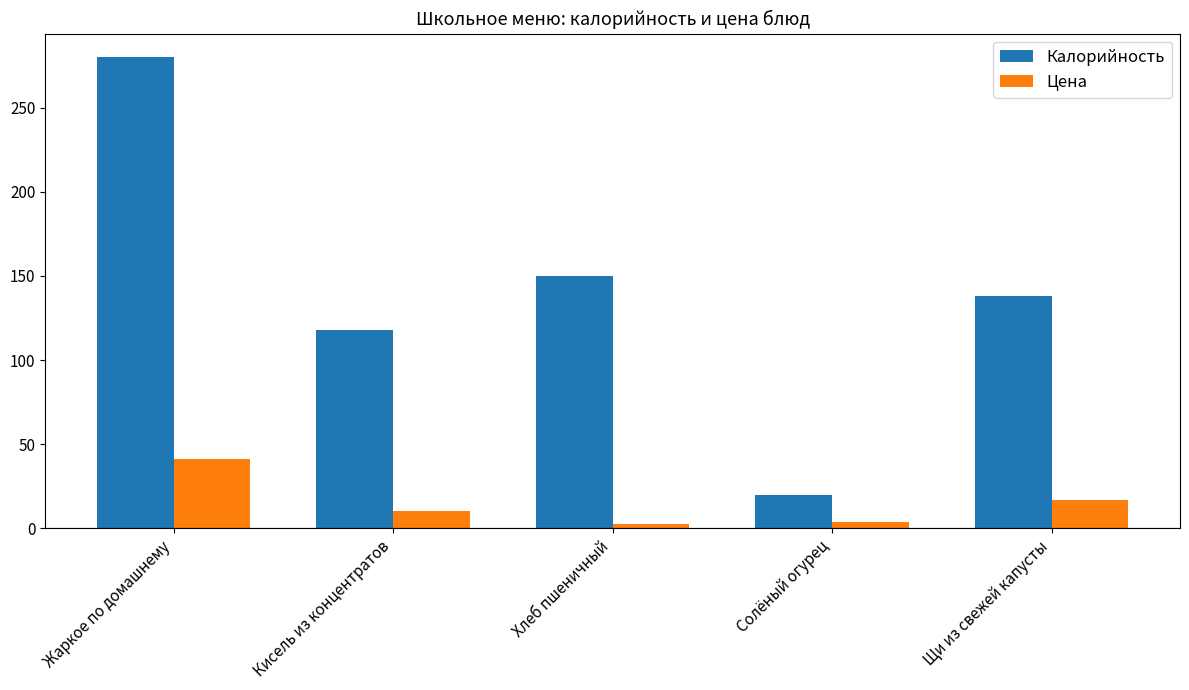

Where does the Цена series first go above 10?

Жаркое по домашнему